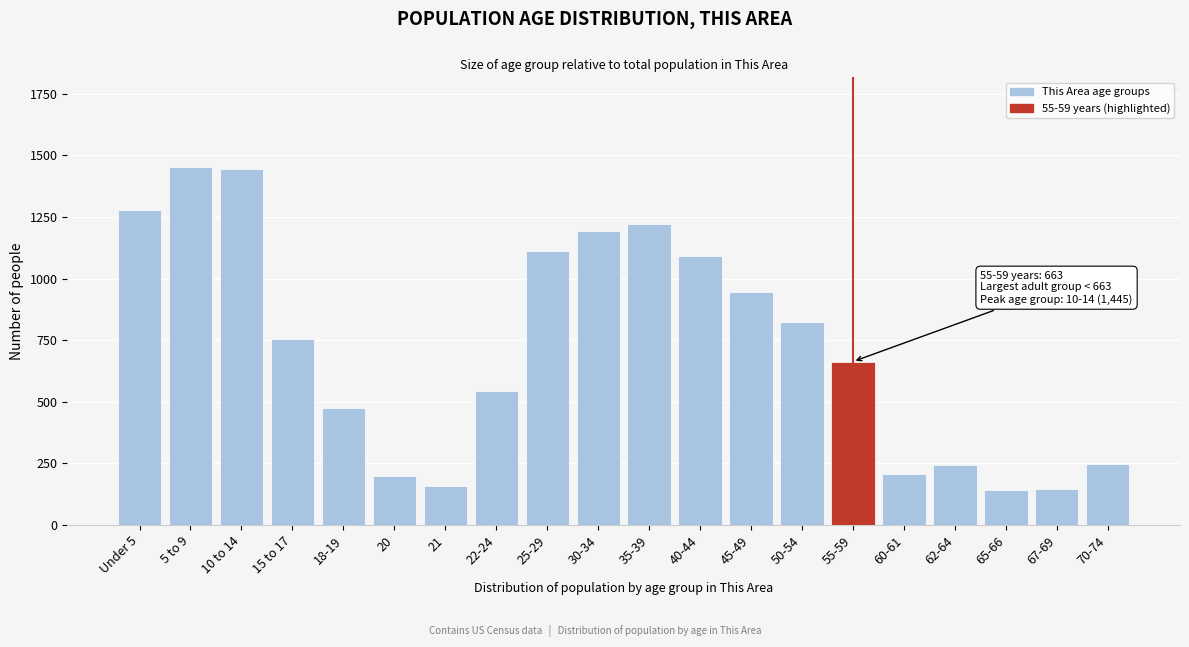

What is the difference between the maximum and minimum values?

1310